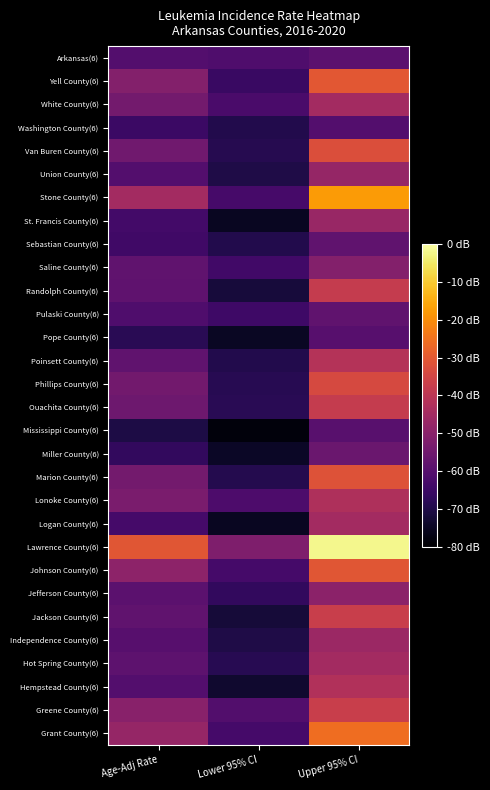

Between Age-Adj Rate and Lower 95% CI, which series saw the biggest shift?

Lawrence County(6)